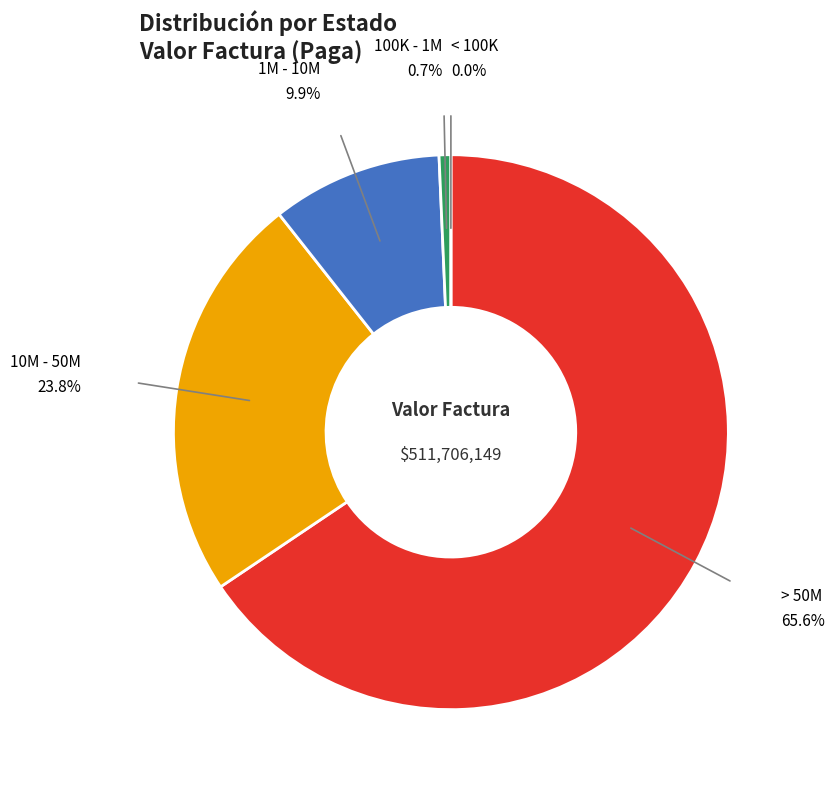

Is there a majority slice in this chart?

Yes